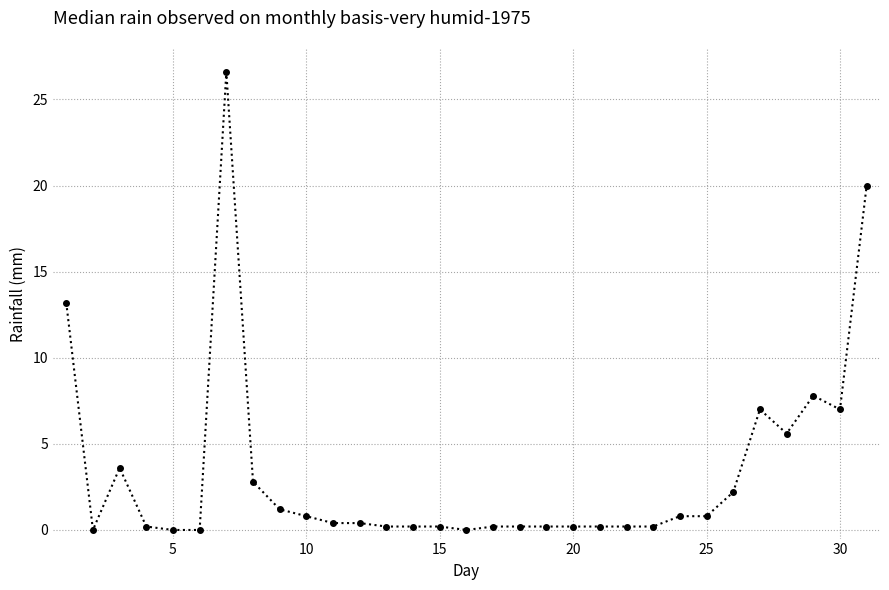

What is the greatest value displayed?

26.6